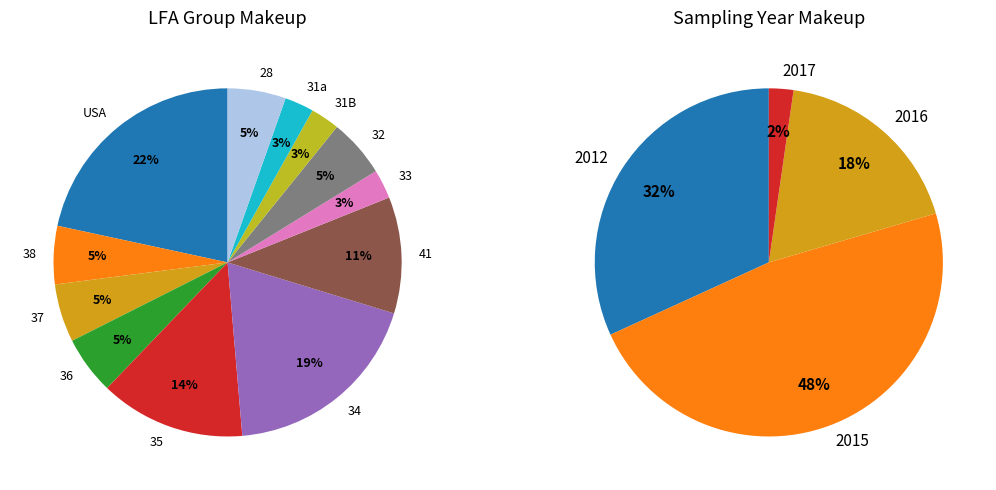

Which slice is the smallest?

33